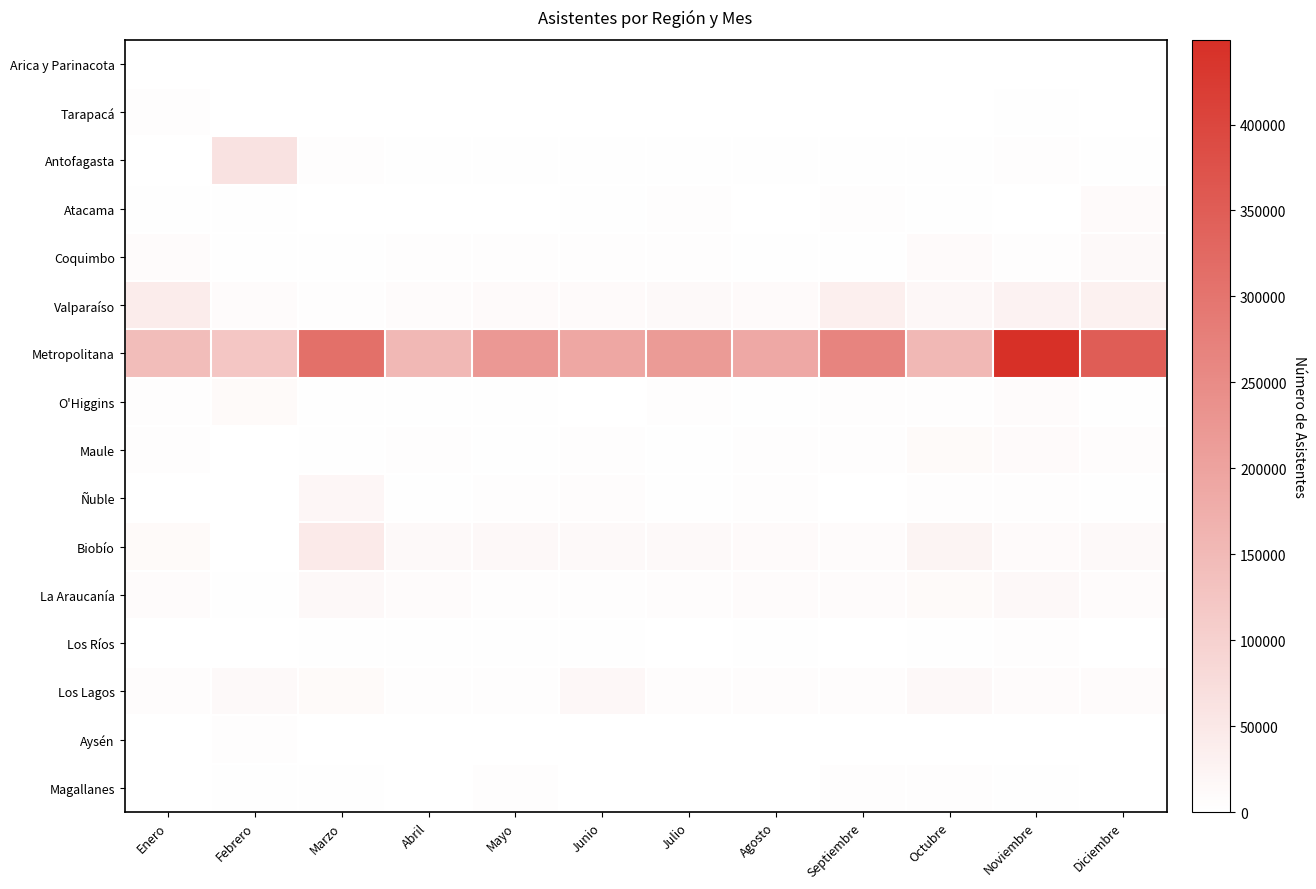

Which label corresponds to the largest value in the chart?

Noviembre